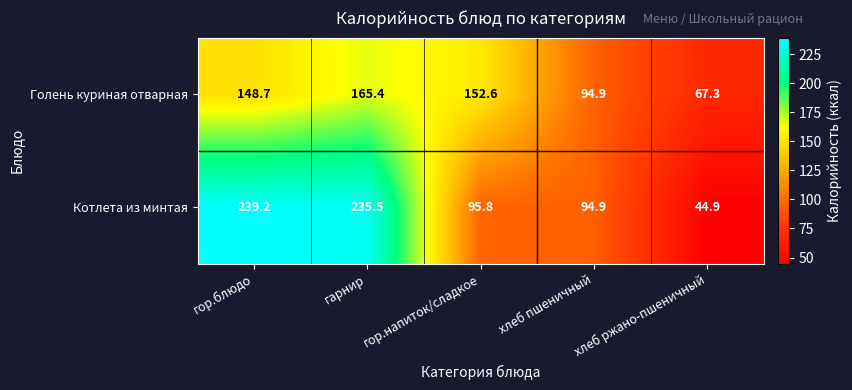

What is the difference between the maximum and minimum values in the Голень куриная отварная series?

98.1